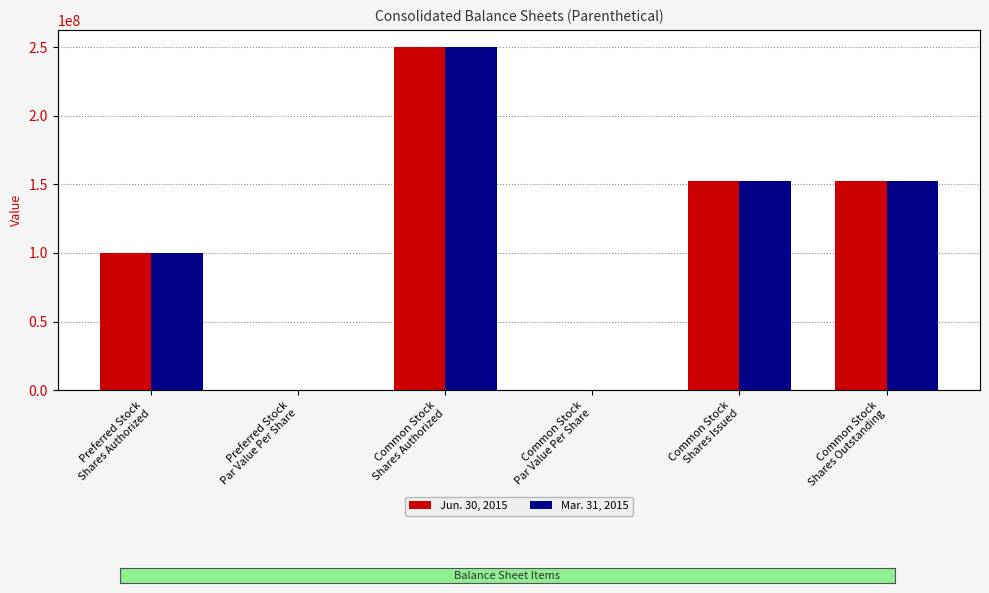

What is the sum of the Jun. 30, 2015 values at Common Stock
Par Value Per Share and Preferred Stock
Shares Authorized?

100000000.0